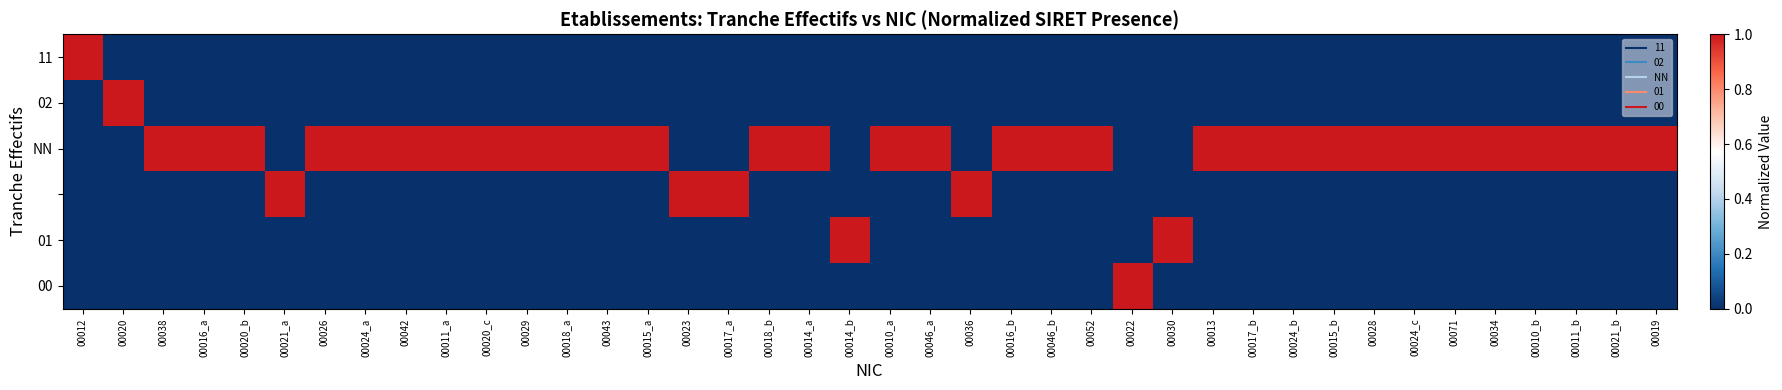

How many data points does each series have?

40